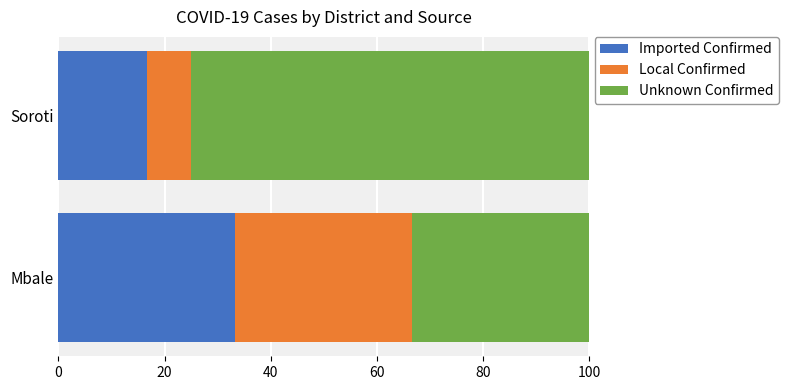

What is the total value across all series at Soroti?

100.0